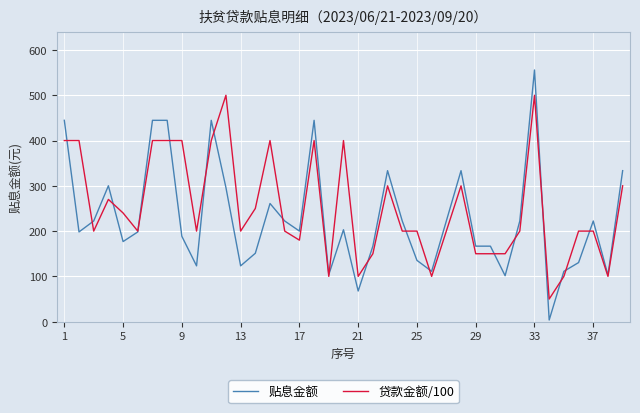

Which series has the widest spread of values?

贴息金额